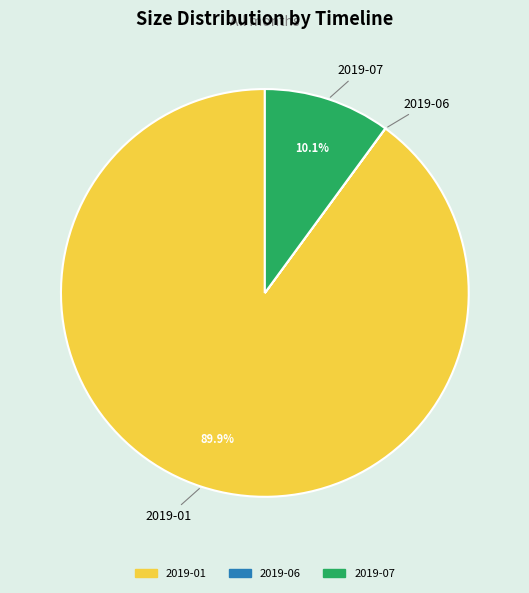

Is there any slice that represents more than half of the pie?

Yes